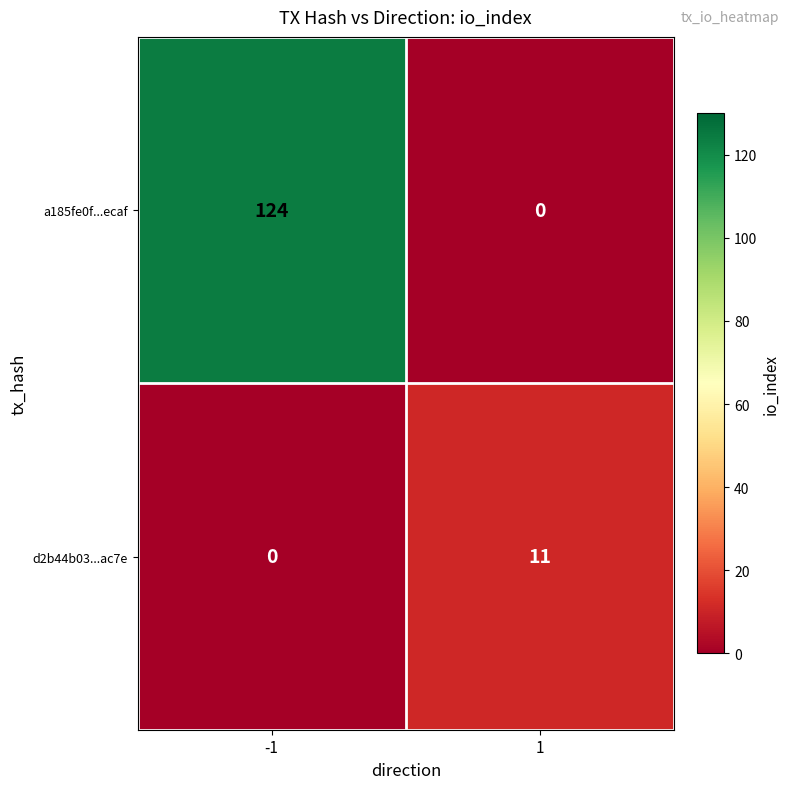

Is it true that d2b44b03...ac7e equals -5 at -1?

False